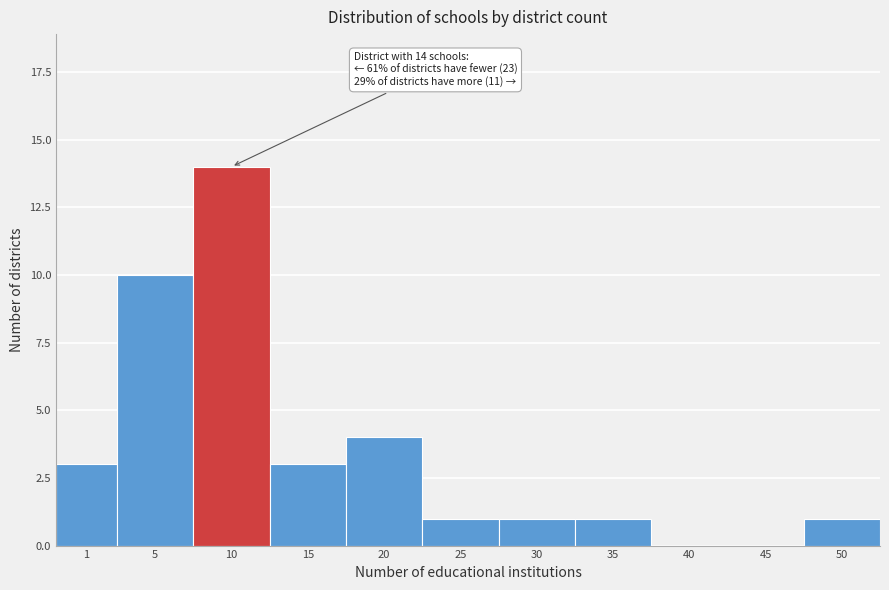

What is the greatest value displayed?

14